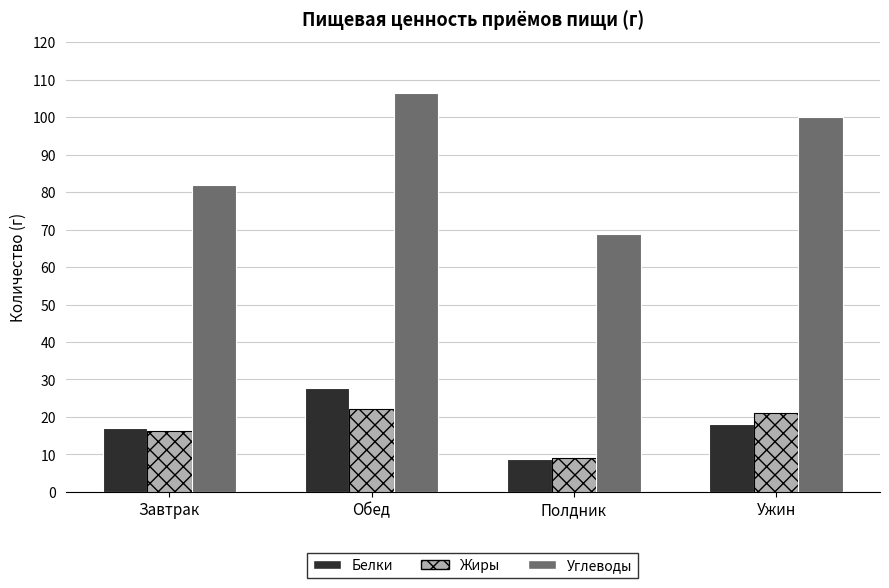

At Обед, list the series in order from smallest to largest.

Жиры, Белки, Углеводы